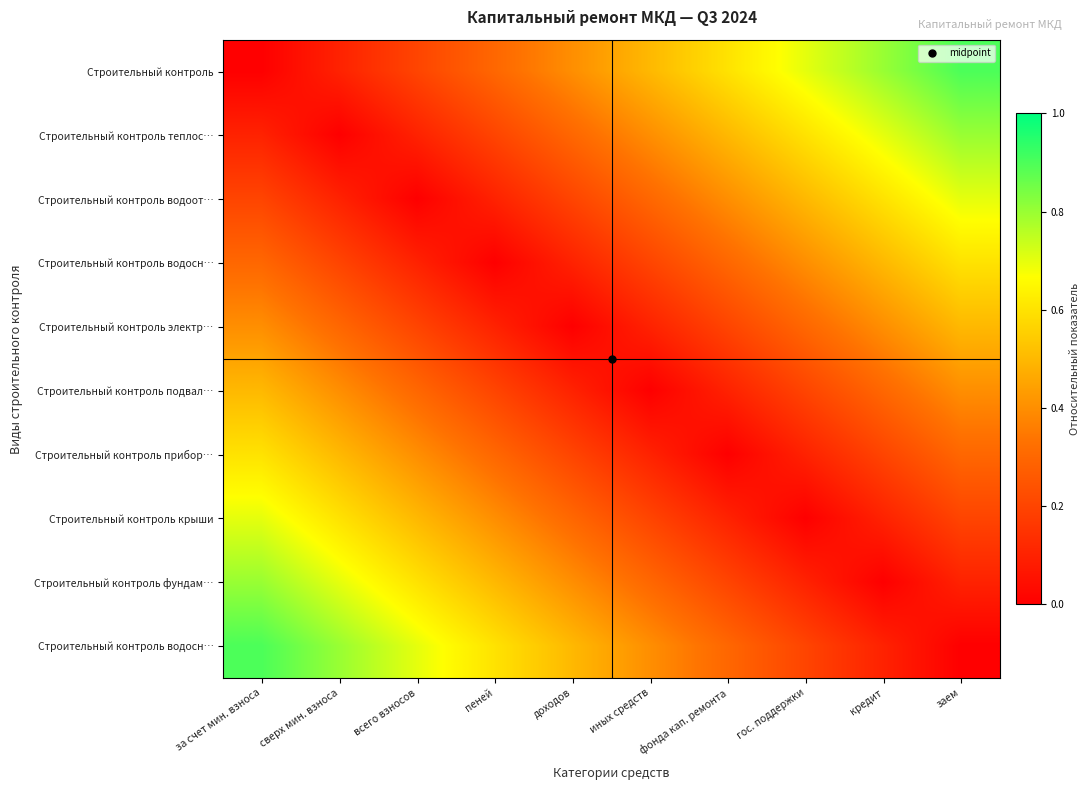

Which category has the highest value across all series?

заем